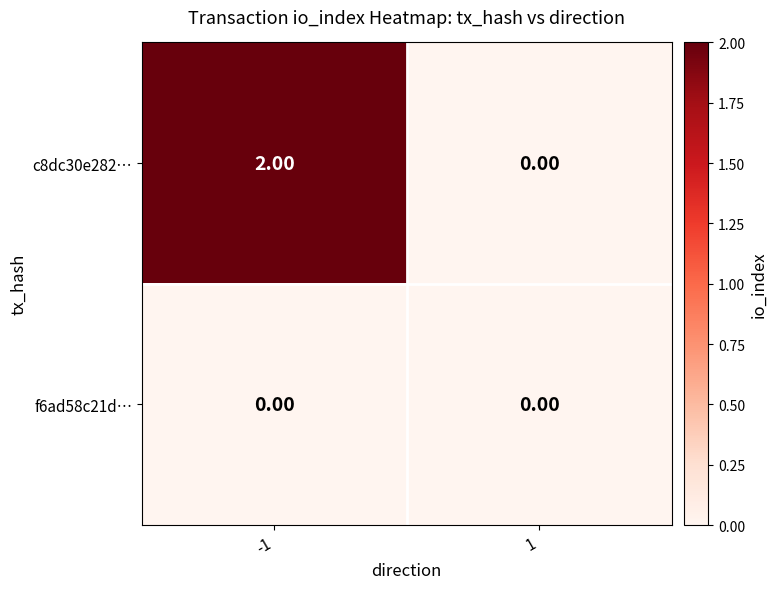

Which series has the largest total across all categories?

c8dc30e282…